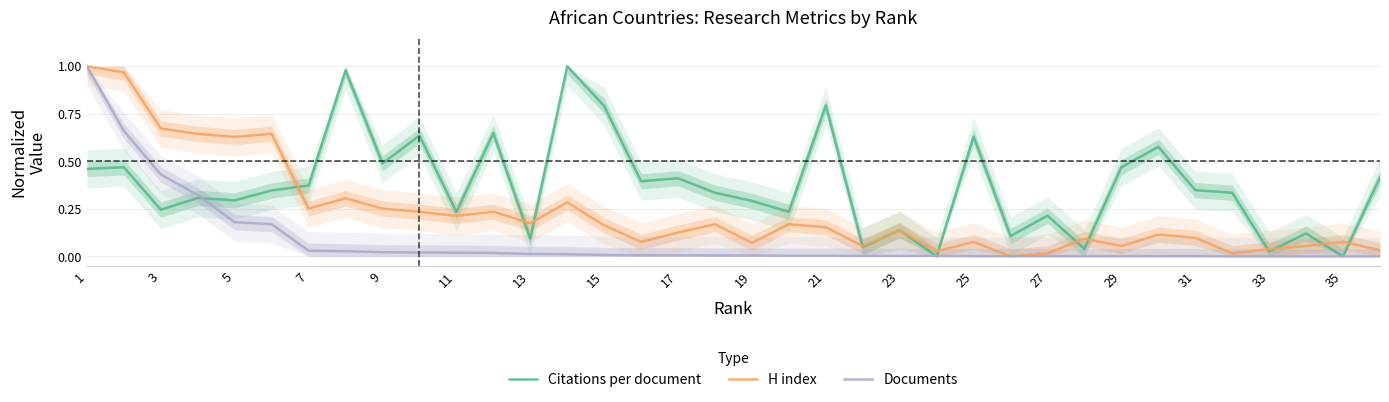

The value of Citations per document at 35 is 0.0. True or false?

True